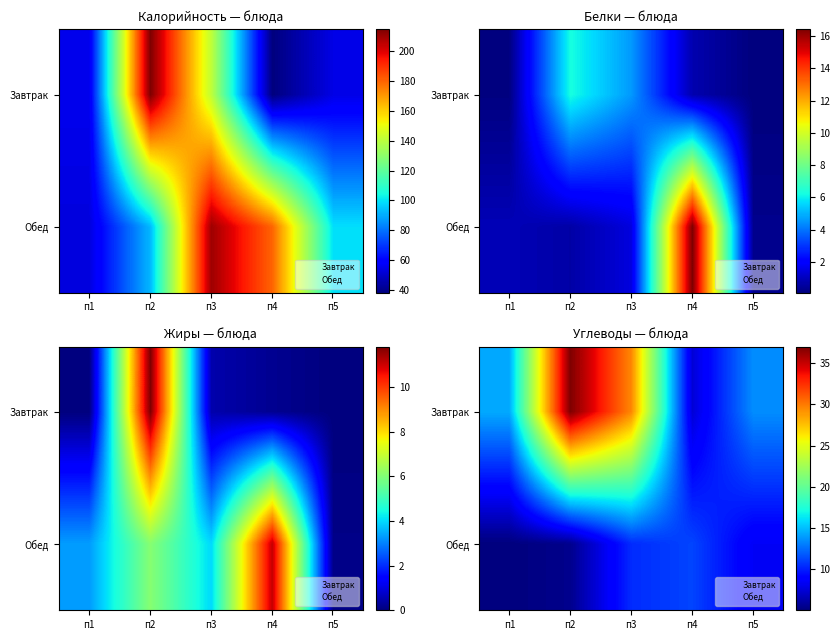

Where is Обед nearest to the value 8?

п5